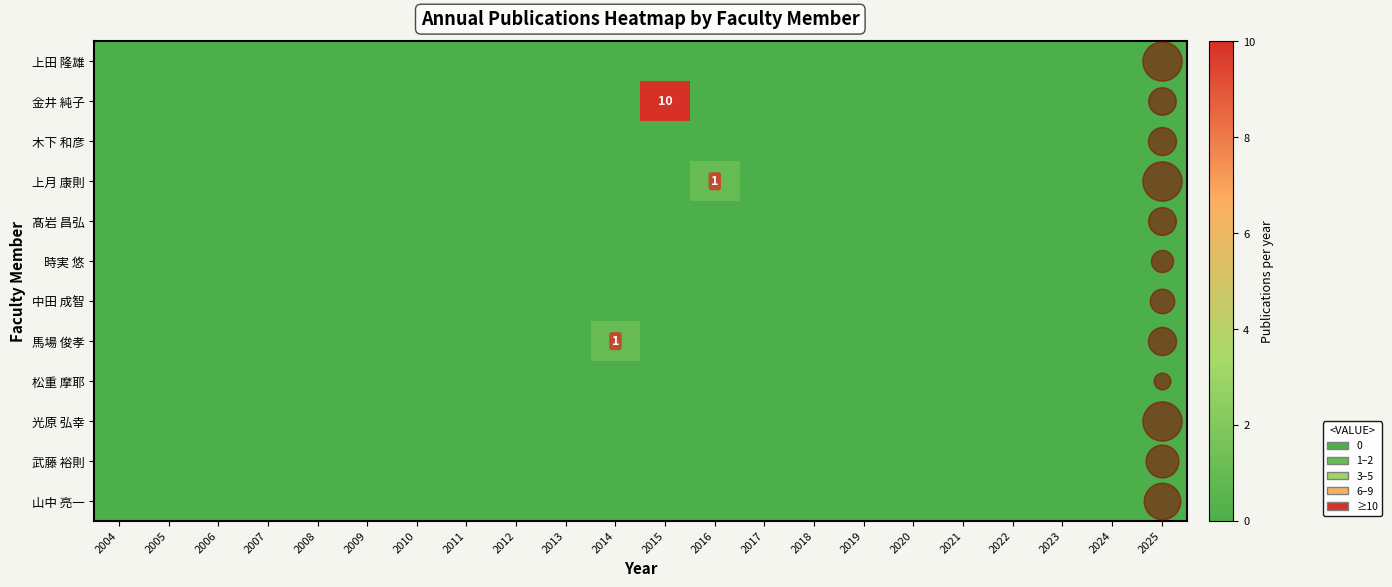

List the series in order of their peak value, highest first.

金井 純子, 上月 康則, 馬場 俊孝, 上田 隆雄, 木下 和彦, 髙岩 昌弘, 時実 悠, 中田 成智, 松重 摩耶, 光原 弘幸, 武藤 裕則, 山中 亮一